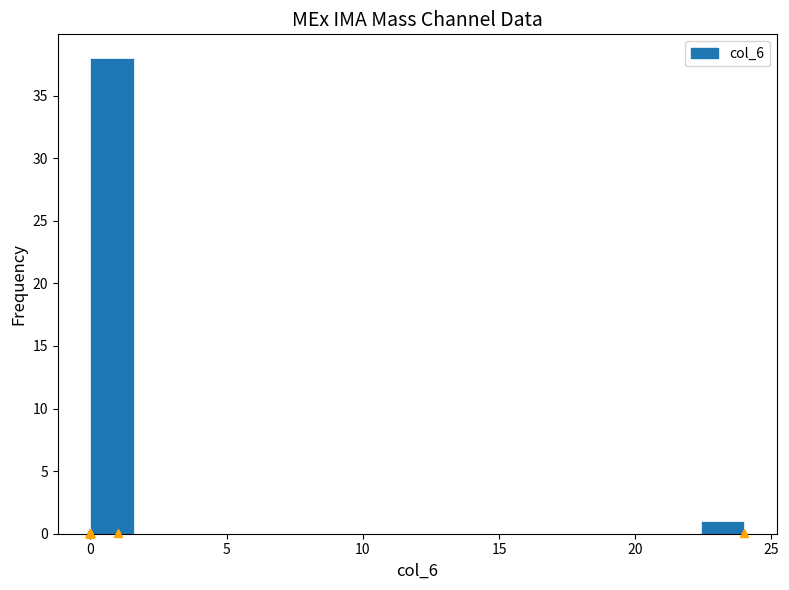

Read against the x-axis, roughly where is the centre of the tallest bar?

1.0